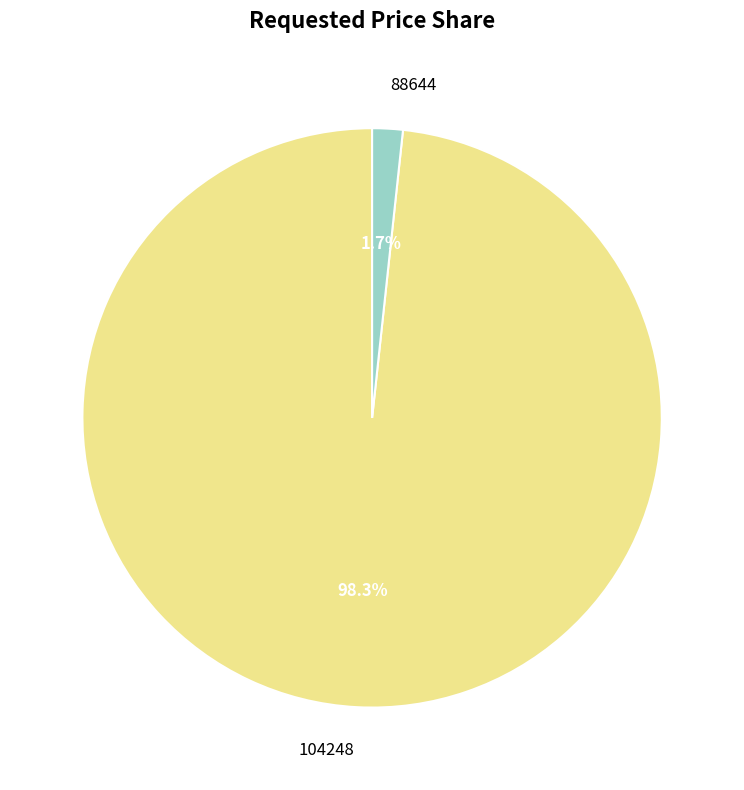

To the nearest percent, what is the difference between the 104248 and 88644 slice percentages?

97%